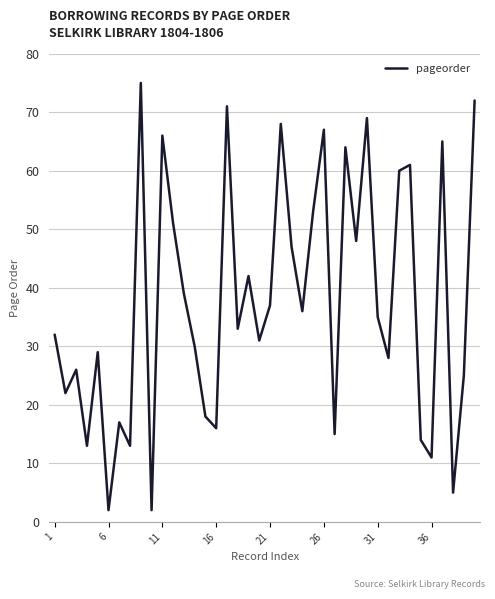

What is the maximum value shown in the chart?

75